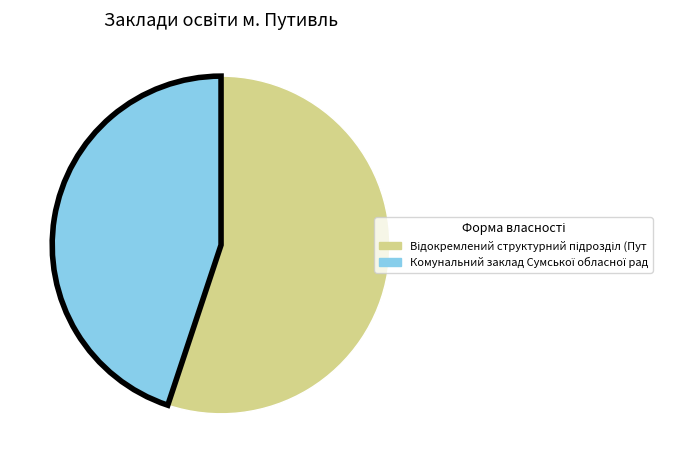

Is there a majority slice in this chart?

Yes